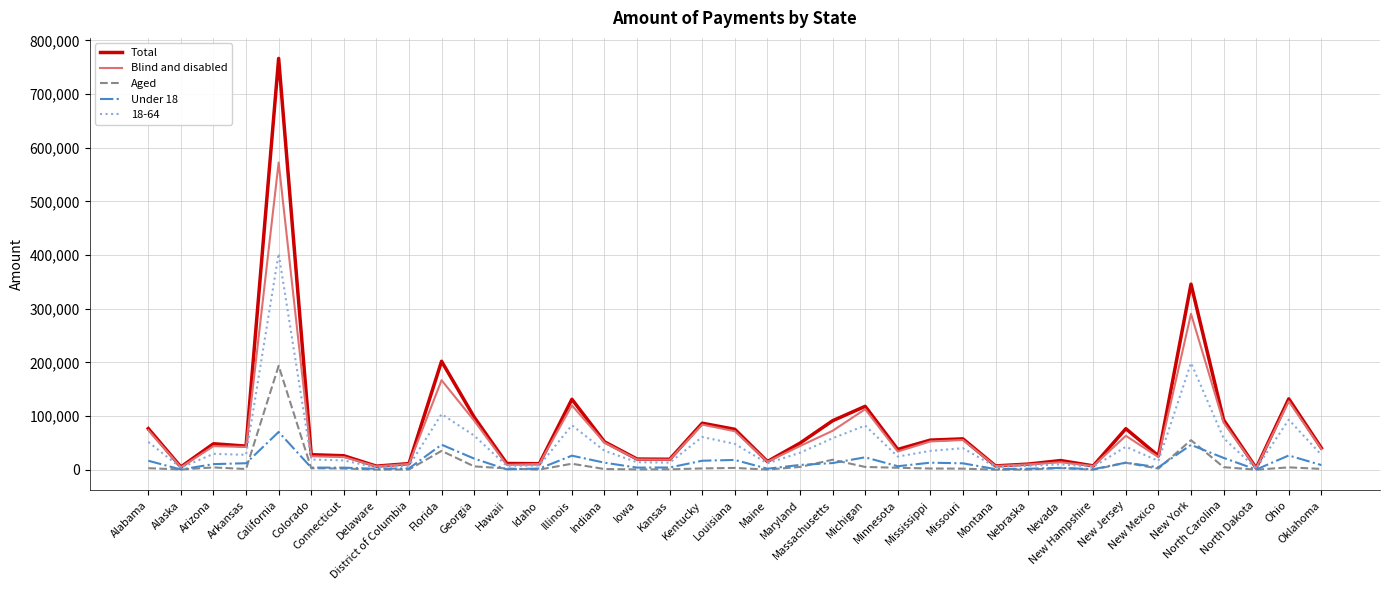

What is the maximum value shown in the chart?

766271